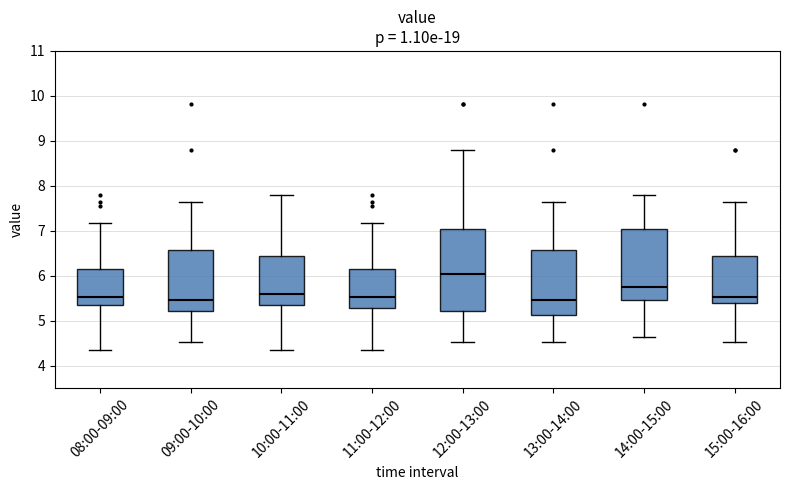

Reading left to right, read every box against the y-axis: the position of its median line, the range the box covers, and the ends of its whiskers. The values are not printed on the chart, so give them approximately, as read against the axis.

08:00-09:00: median 5.5, box 5.4 to 6.2, whiskers 4.4 to 7.2
09:00-10:00: median 5.5, box 5.2 to 6.6, whiskers 4.5 to 7.6
10:00-11:00: median 5.6, box 5.4 to 6.4, whiskers 4.4 to 7.8
11:00-12:00: median 5.5, box 5.3 to 6.2, whiskers 4.4 to 7.2
12:00-13:00: median 6.0, box 5.2 to 7.0, whiskers 4.5 to 8.8
13:00-14:00: median 5.5, box 5.1 to 6.6, whiskers 4.5 to 7.6
14:00-15:00: median 5.8, box 5.5 to 7.0, whiskers 4.6 to 7.8
15:00-16:00: median 5.5, box 5.4 to 6.4, whiskers 4.5 to 7.6